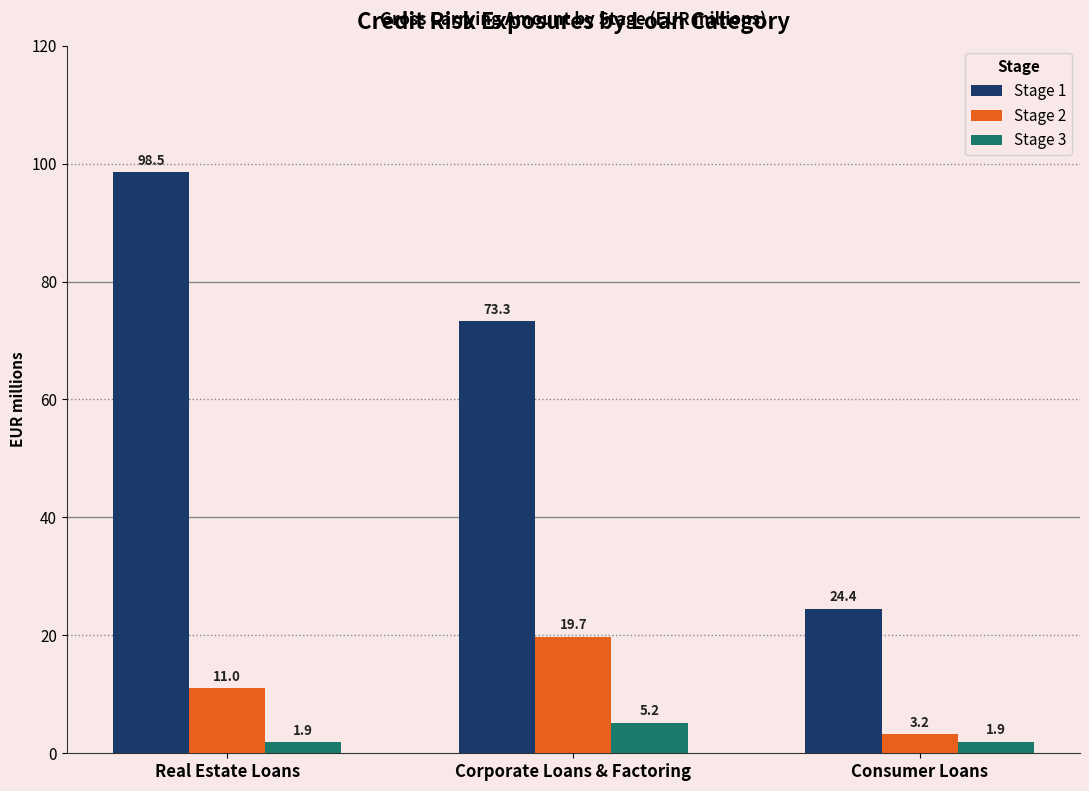

Which series has the largest total across all categories?

Stage 1